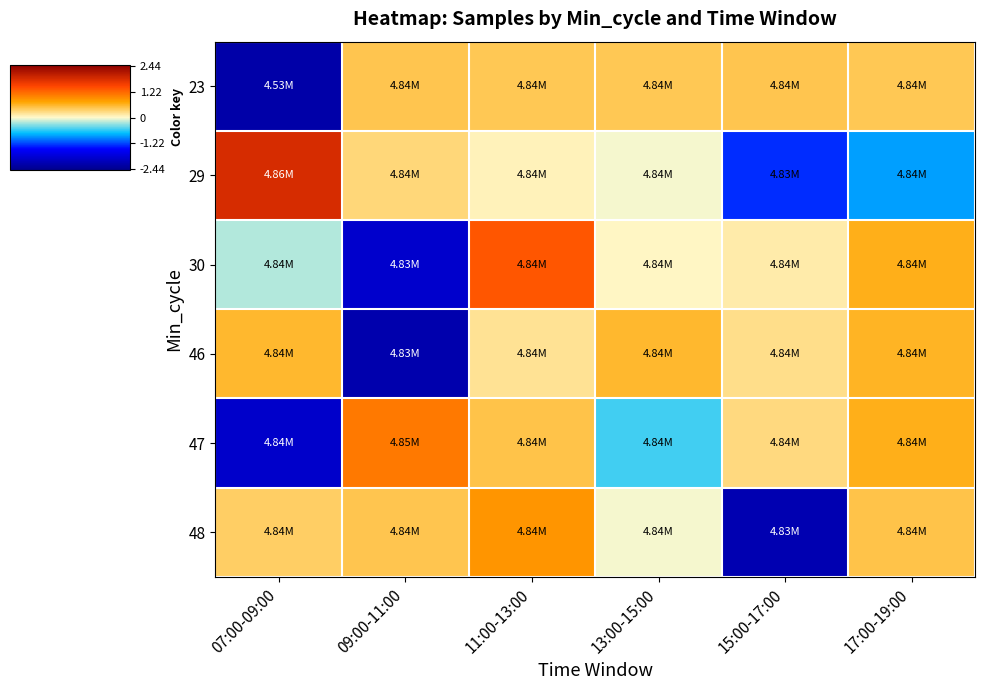

Which has a higher value, 07:00-09:00 or 17:00-19:00?

17:00-19:00